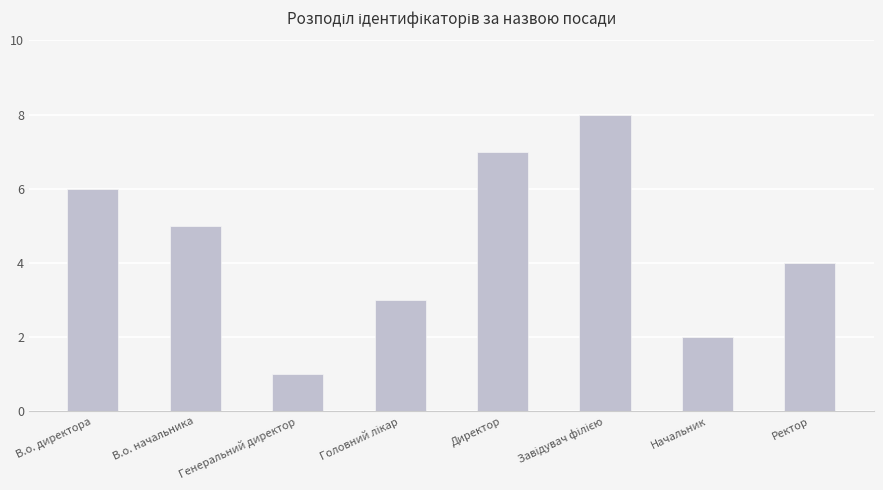

What is the ratio of the value at В.о. начальника to the value at Начальник?

2.5